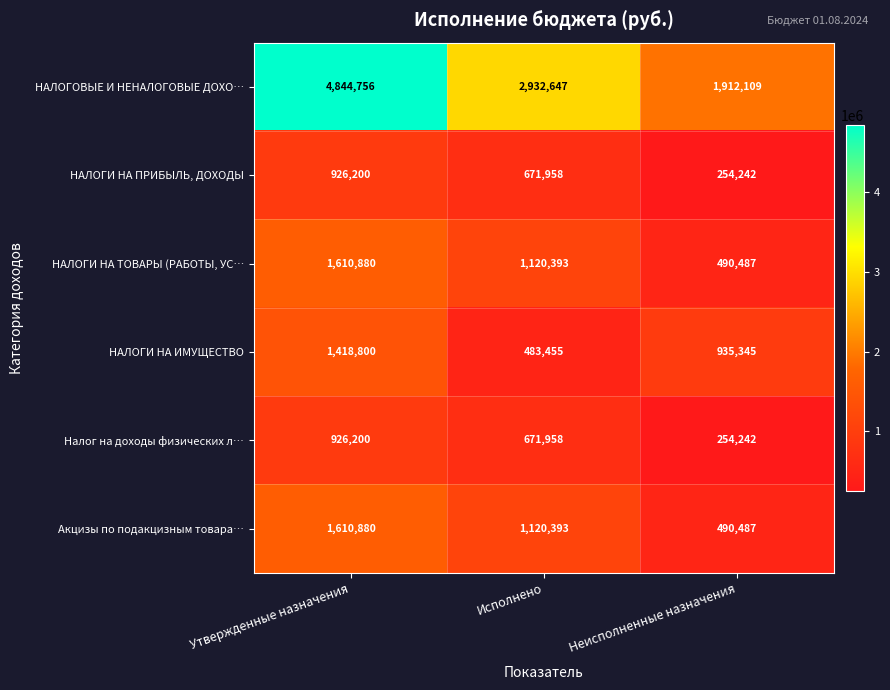

At how many categories does at least one series exceed 578315?

3